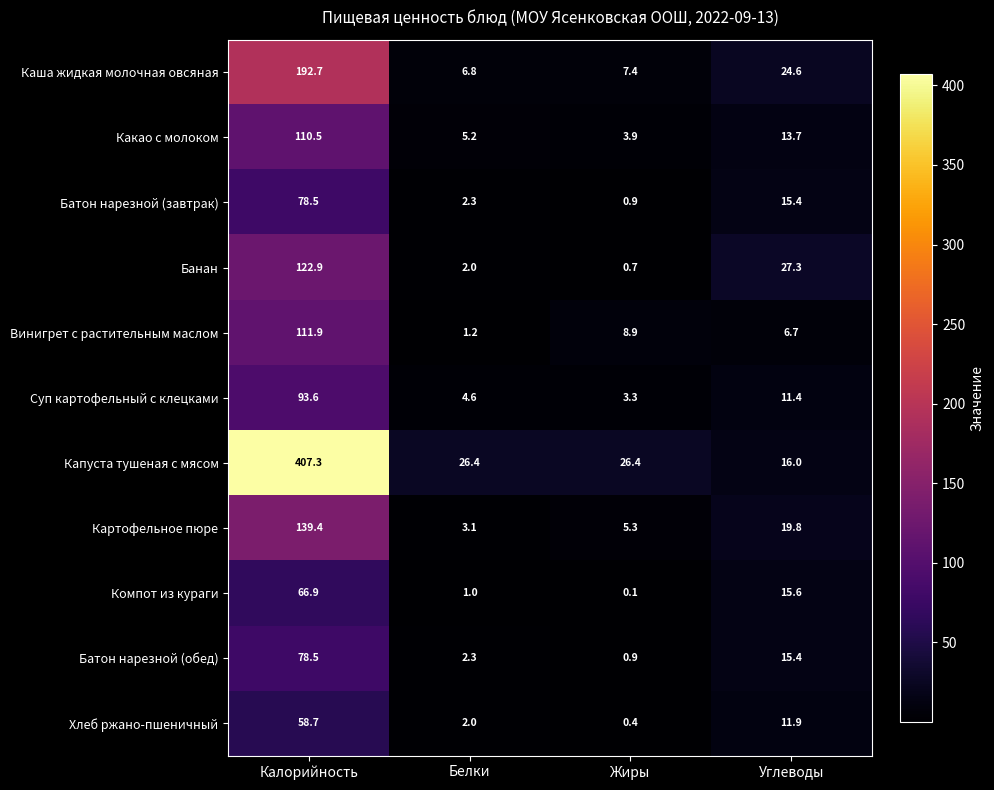

What is the approximate value of Компот из кураги at Углеводы?

15.6